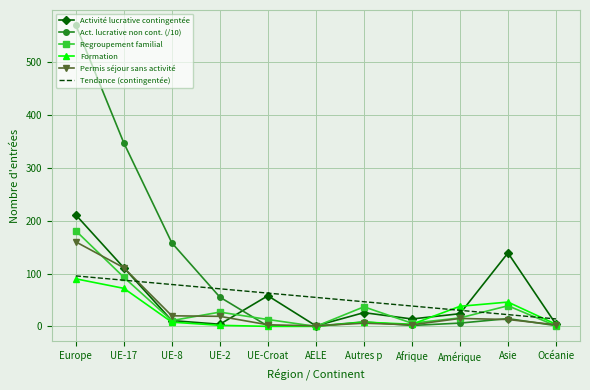

At which label does Permis séjour sans activité reach its peak?

Europe